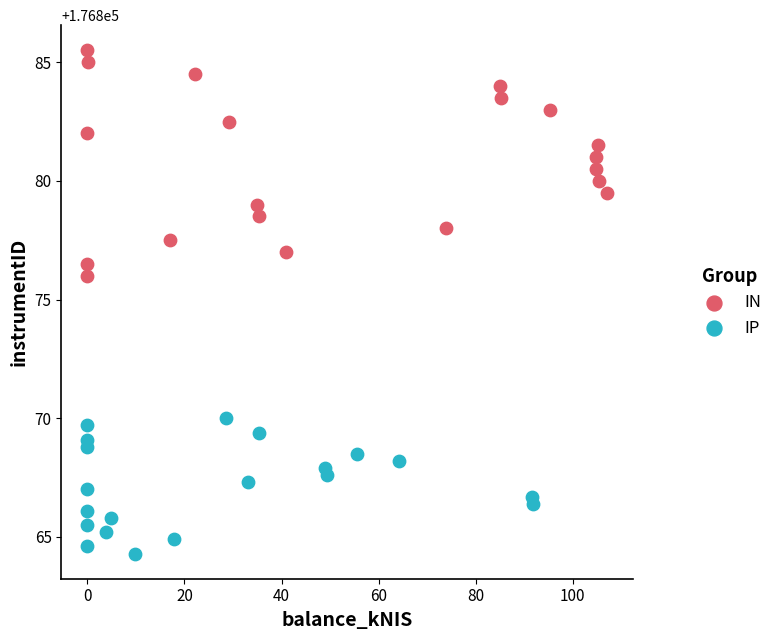

Which series has the widest spread of Y values?

IN